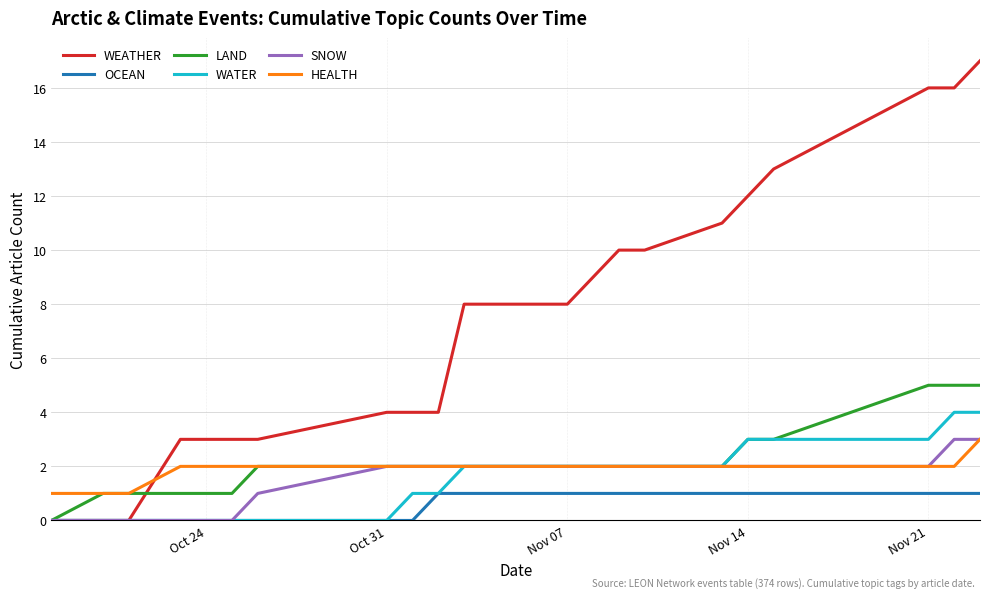

What is the maximum value shown in the chart?

17